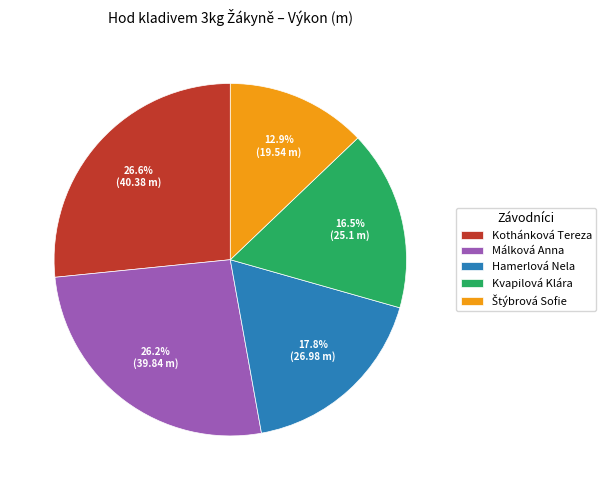

What is the total percentage of Kothánková Tereza and Kvapilová Klára?

43.1%